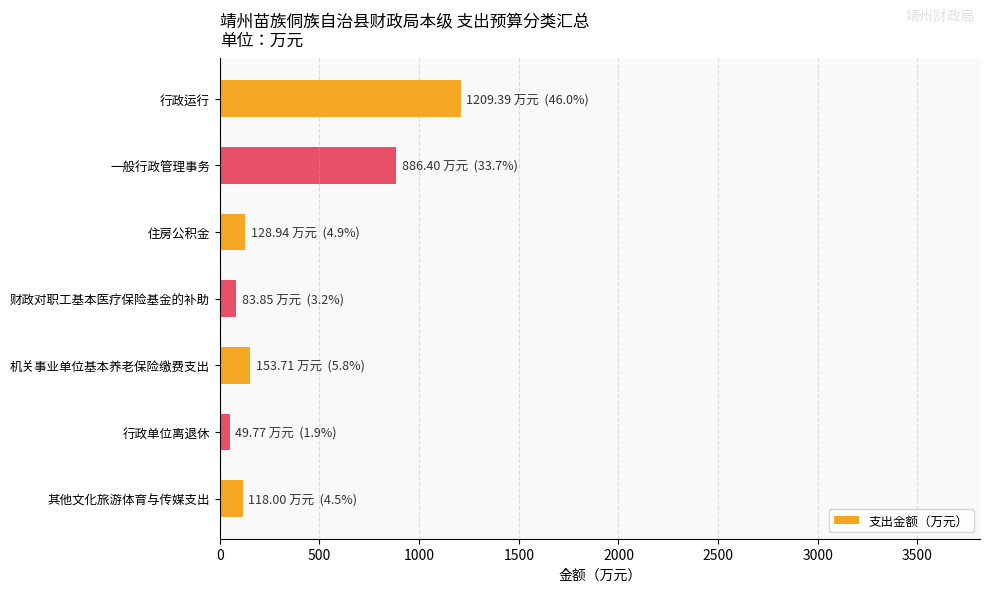

What is the sum of the values at 住房公积金 and 机关事业单位基本养老保险缴费支出?

282.6